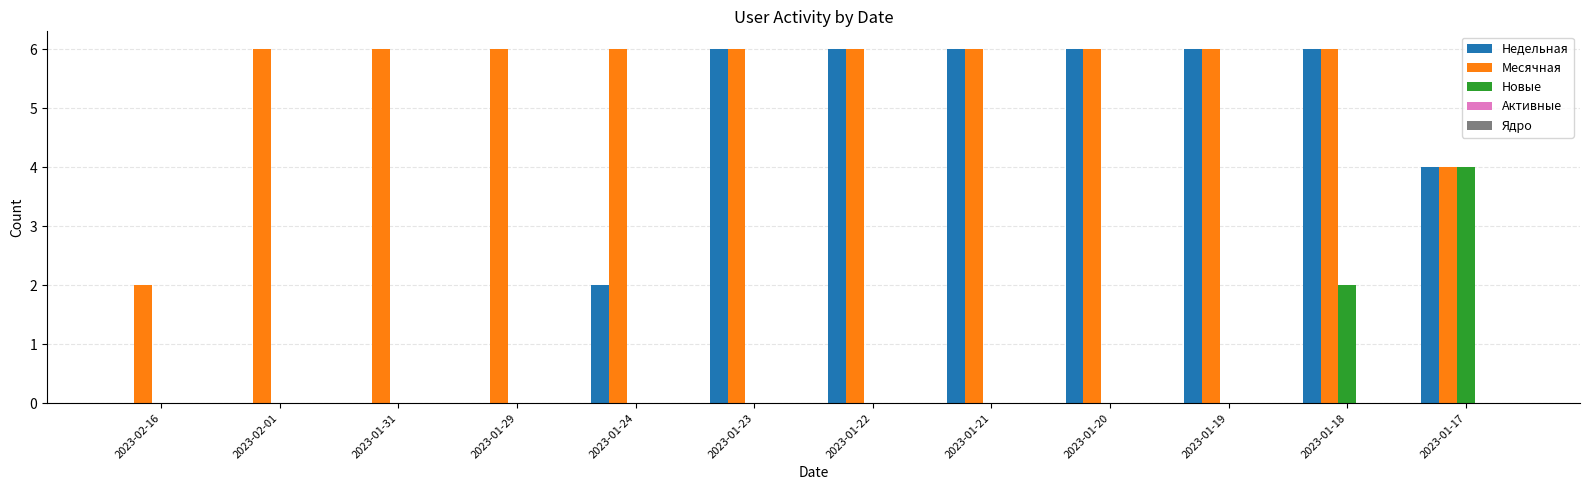

What is the greatest value displayed?

6